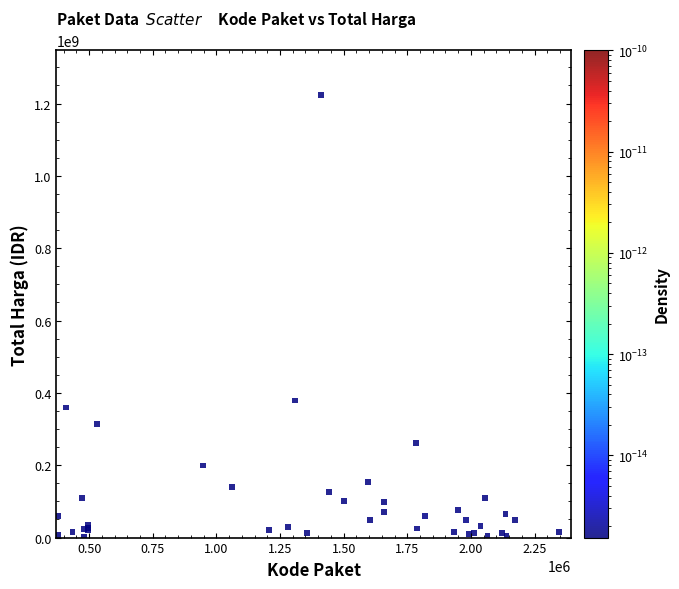

What Y value in the scatter plot is closest to 613538875?

379075000